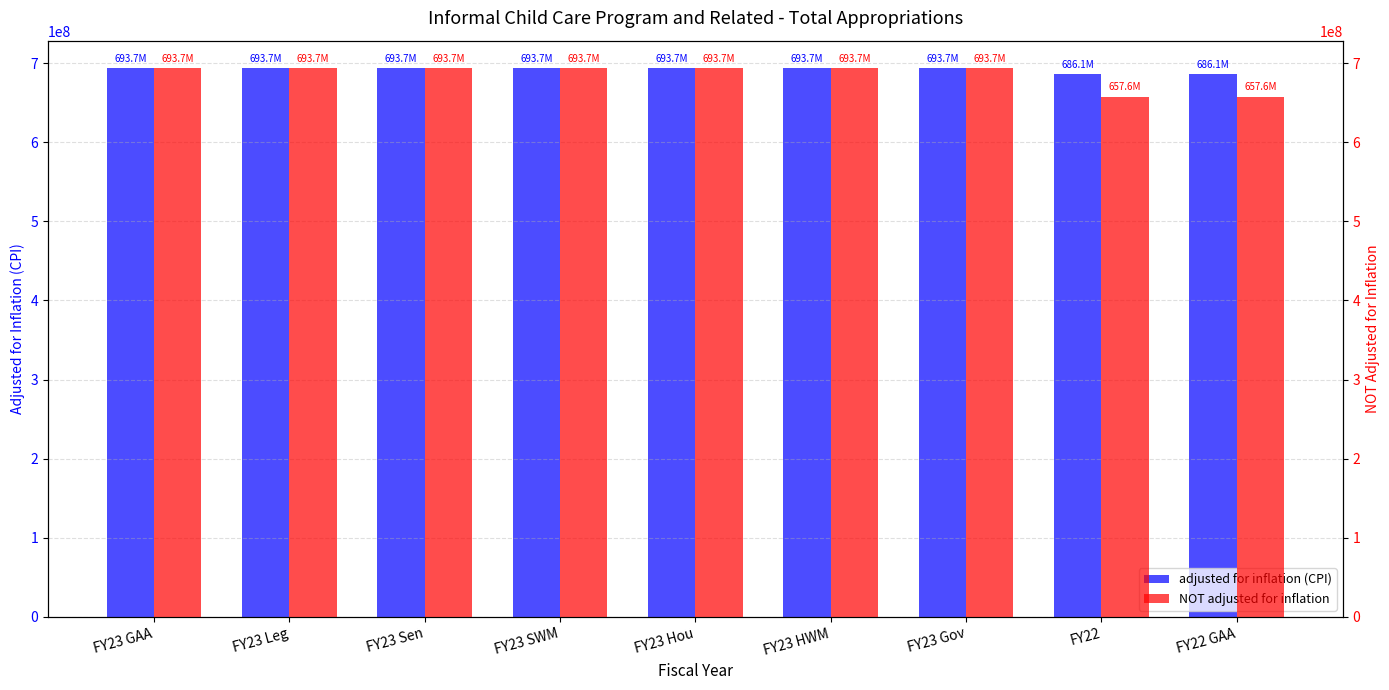

The value of adjusted for inflation (CPI) at FY23 HWM is 693650367. True or false?

True